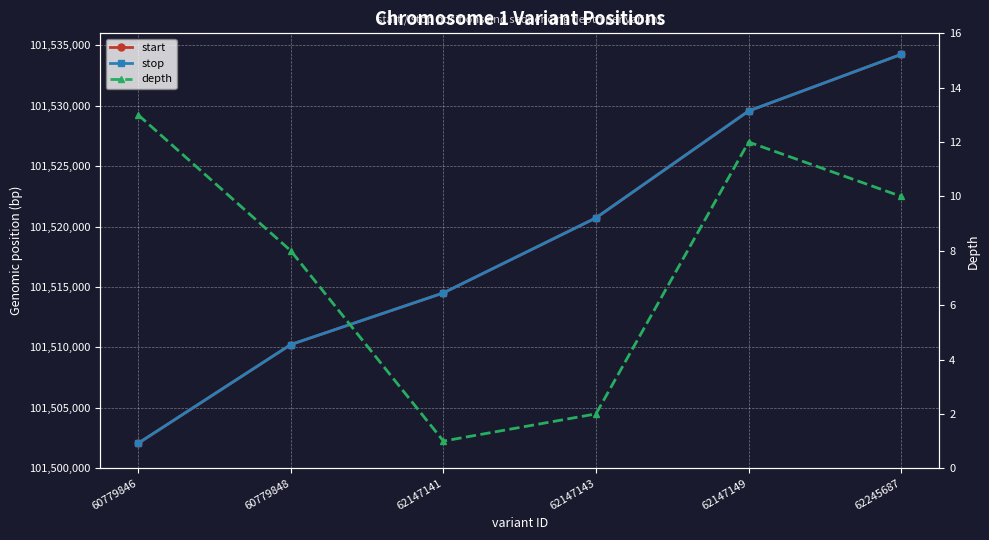

Which series has the largest range (max minus min)?

start